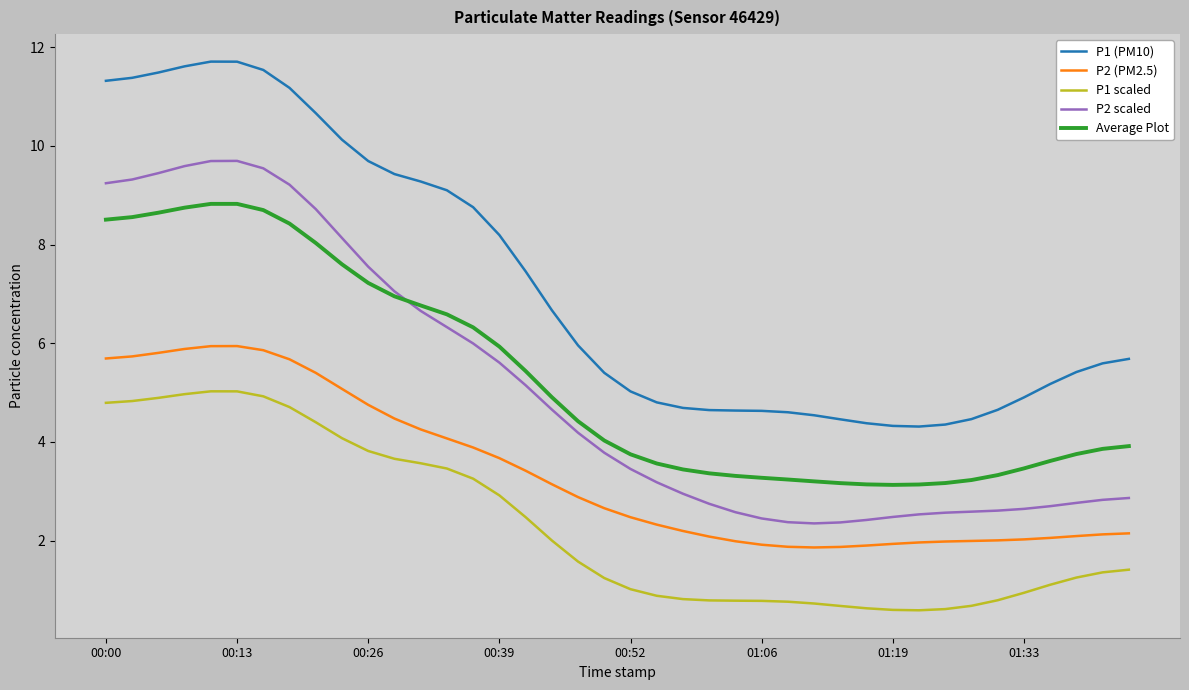

What is the difference between the maximum and minimum values in the P1 (PM10) series?

7.4